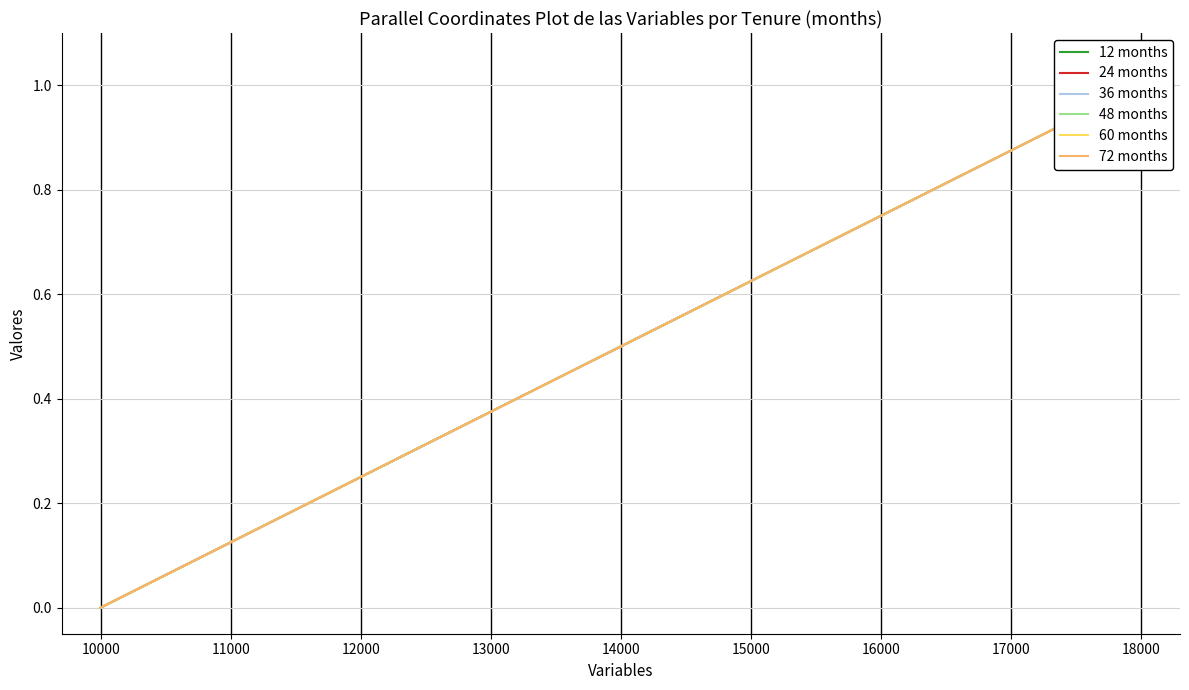

Between which two adjacent categories do 36 months and 72 months first intersect?

12000 and 13000